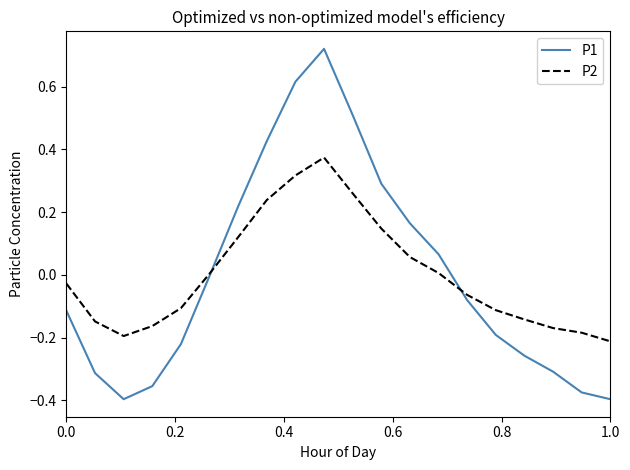

Count the number of categories in the chart.

20